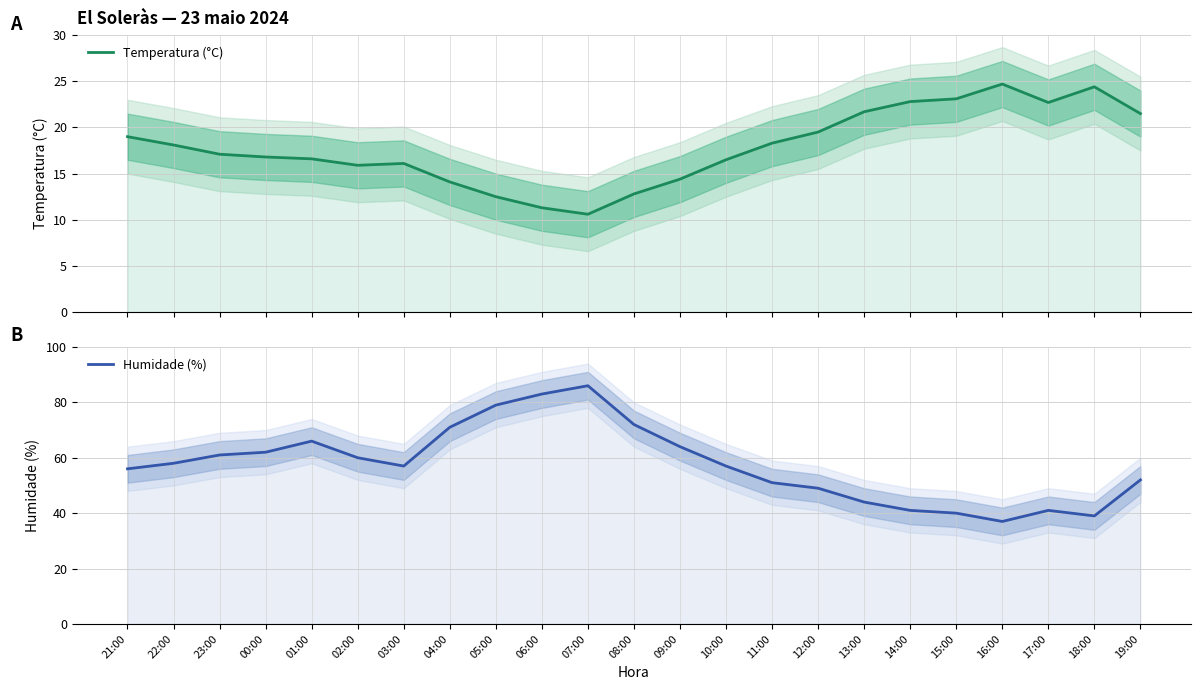

Where is the first local minimum for Humidade (%)?

03:00